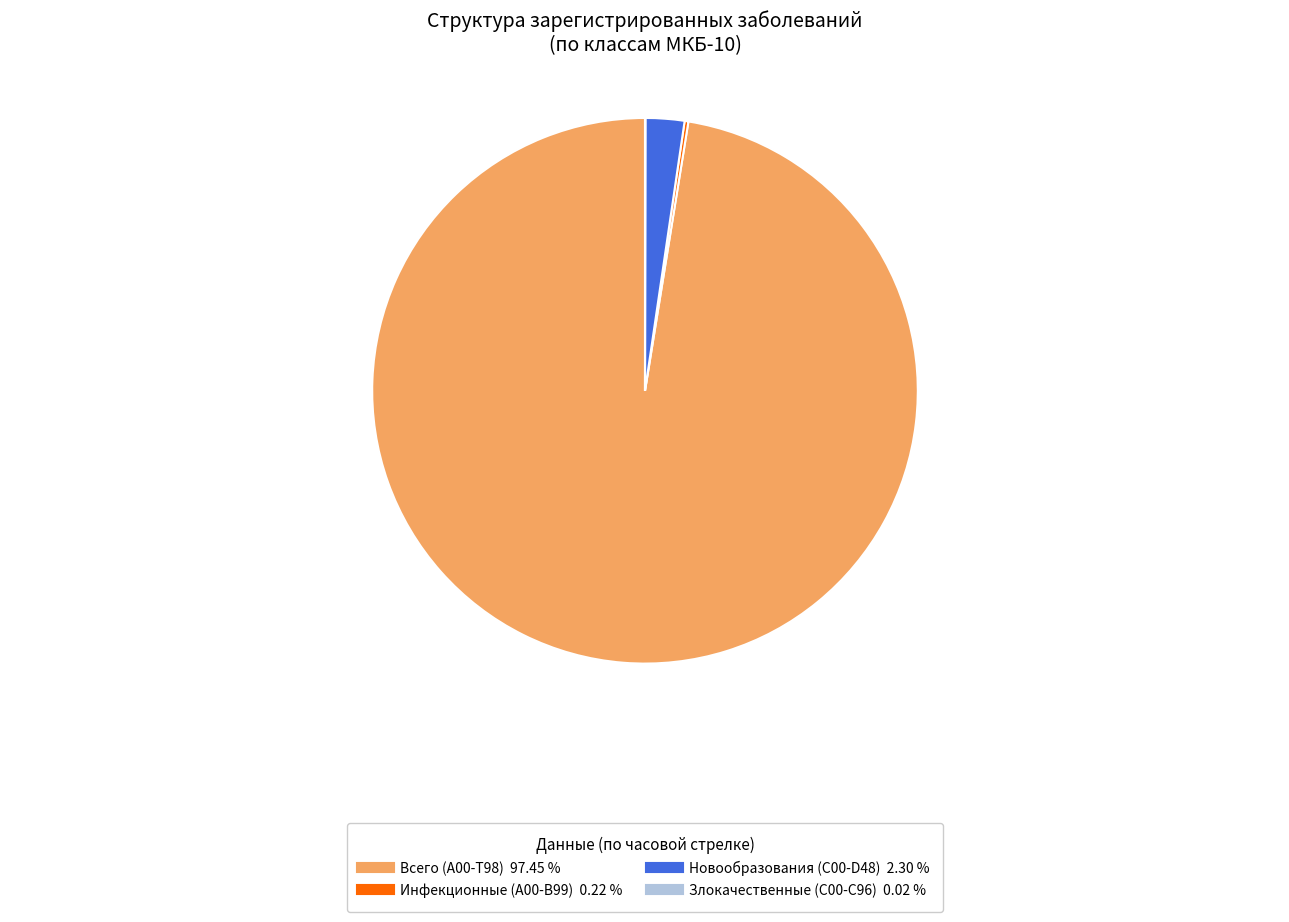

Does any single category account for the majority?

Yes